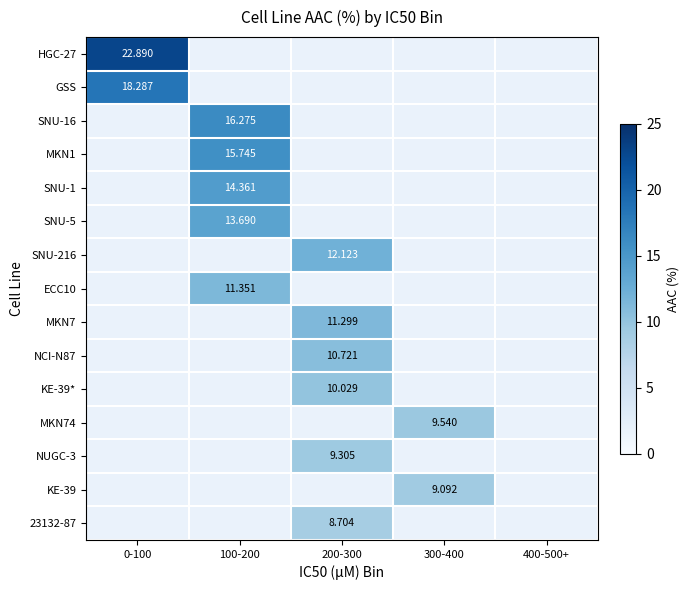

At how many categories does at least one series exceed 18?

1